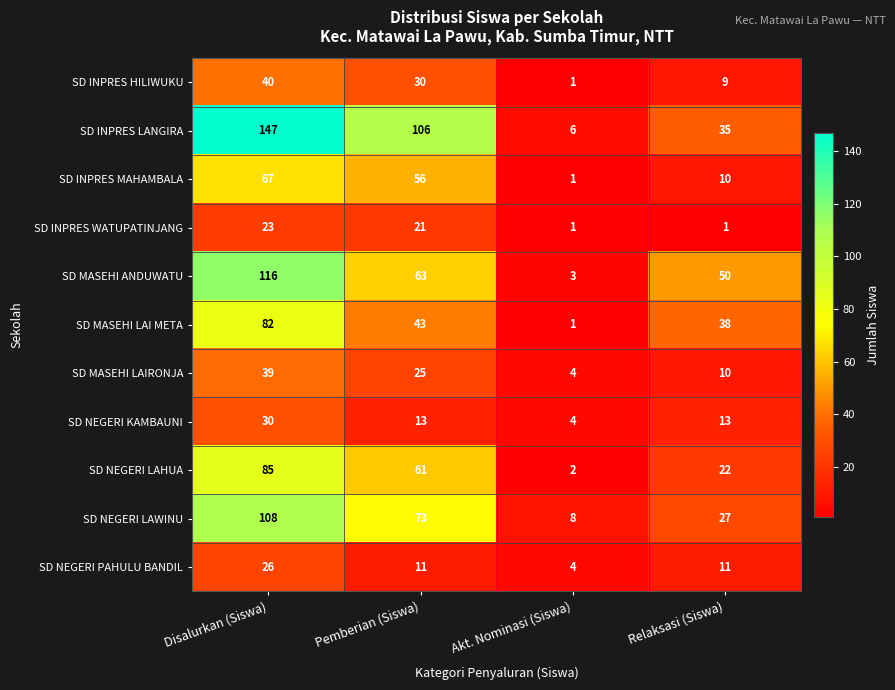

How many data points in SD NEGERI LAHUA are less than 61?

2